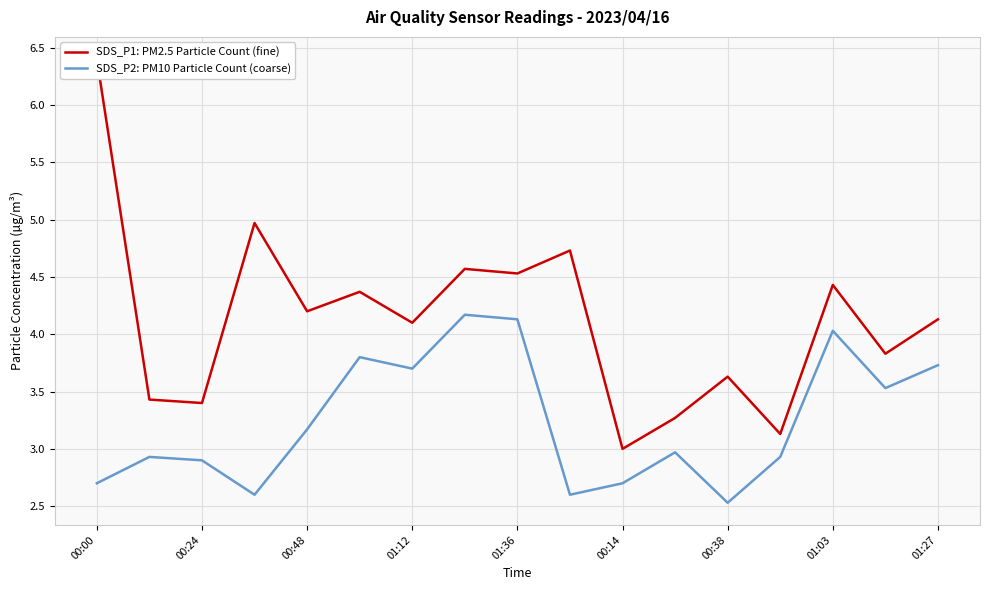

How many series are shown in this chart?

2